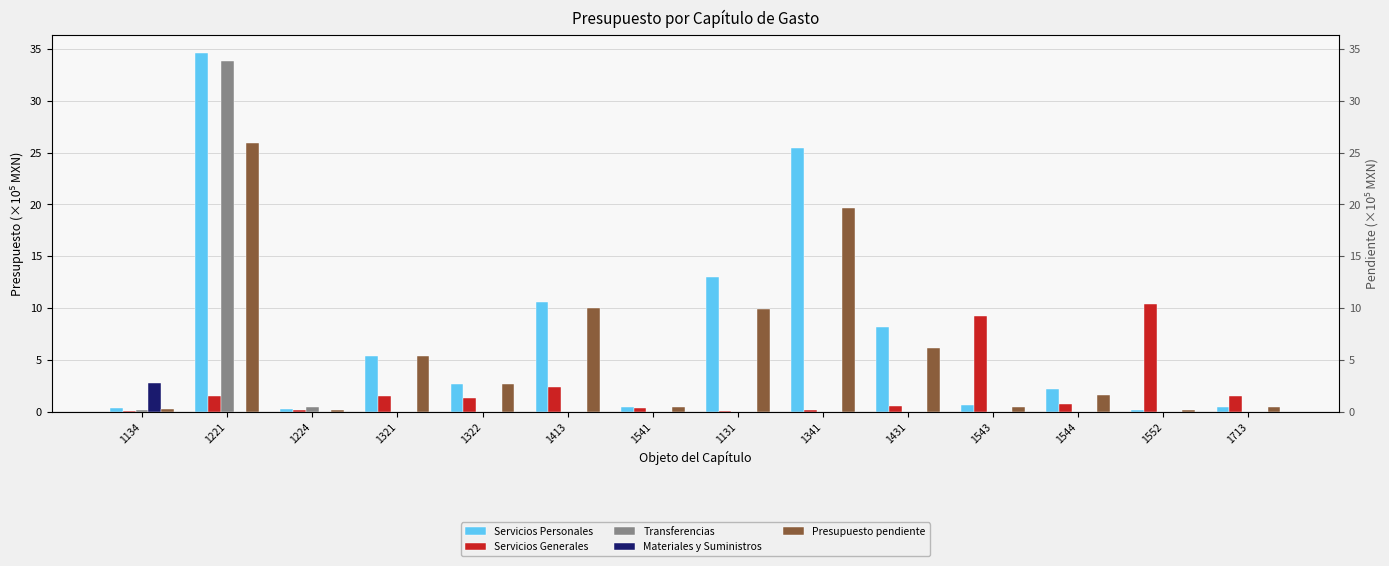

Is it true that Materiales y Suministros equals 0.0 at 1131?

True